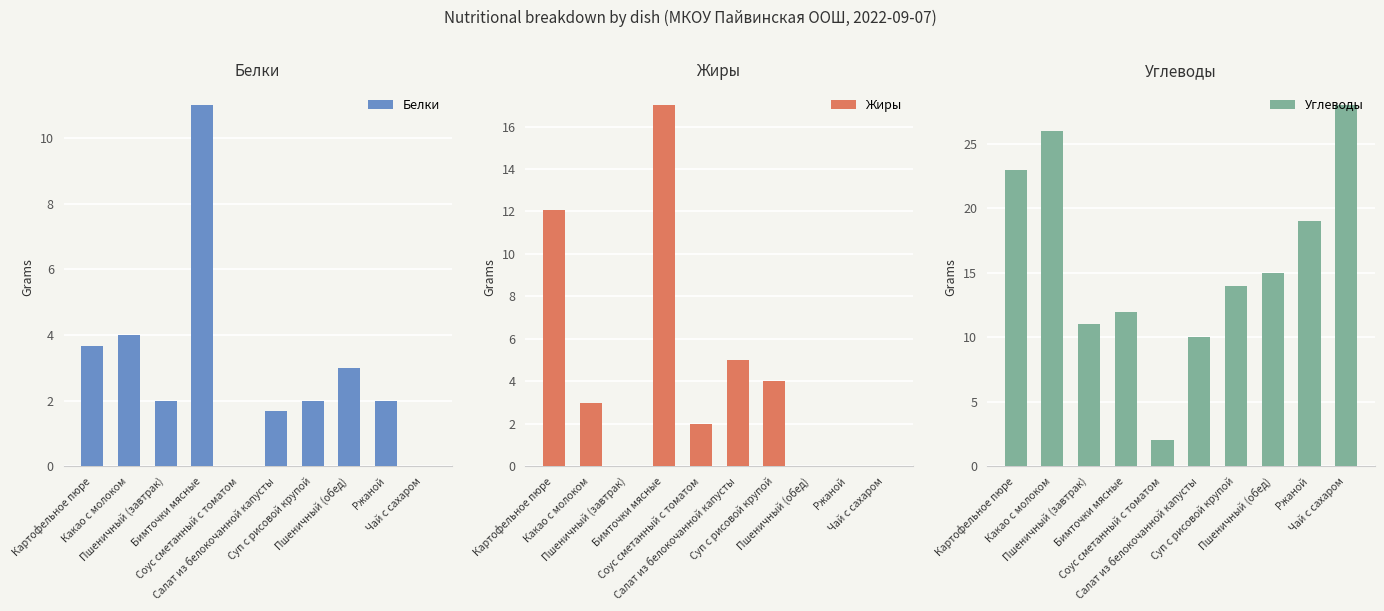

At Соус сметанный с томатом, list the series in order from smallest to largest.

Белки, Жиры, Углеводы